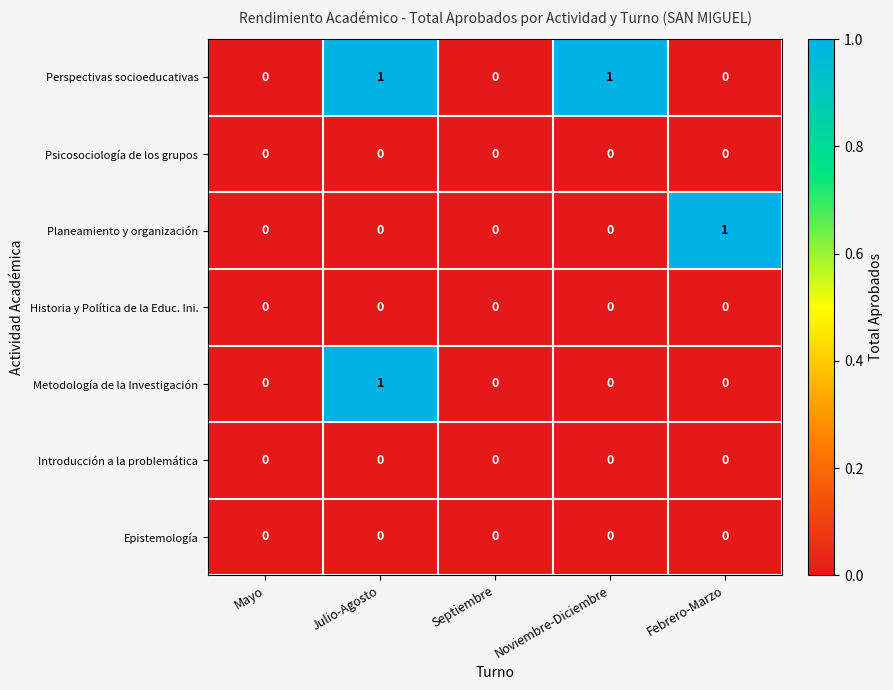

At which category is the sum across all series the highest?

Julio-Agosto